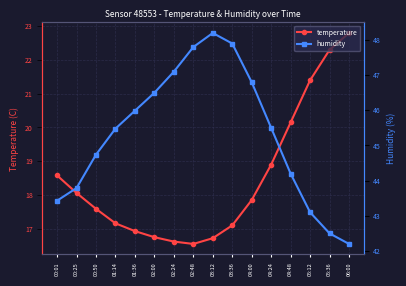

Which category has the highest value in the humidity series?

03:12